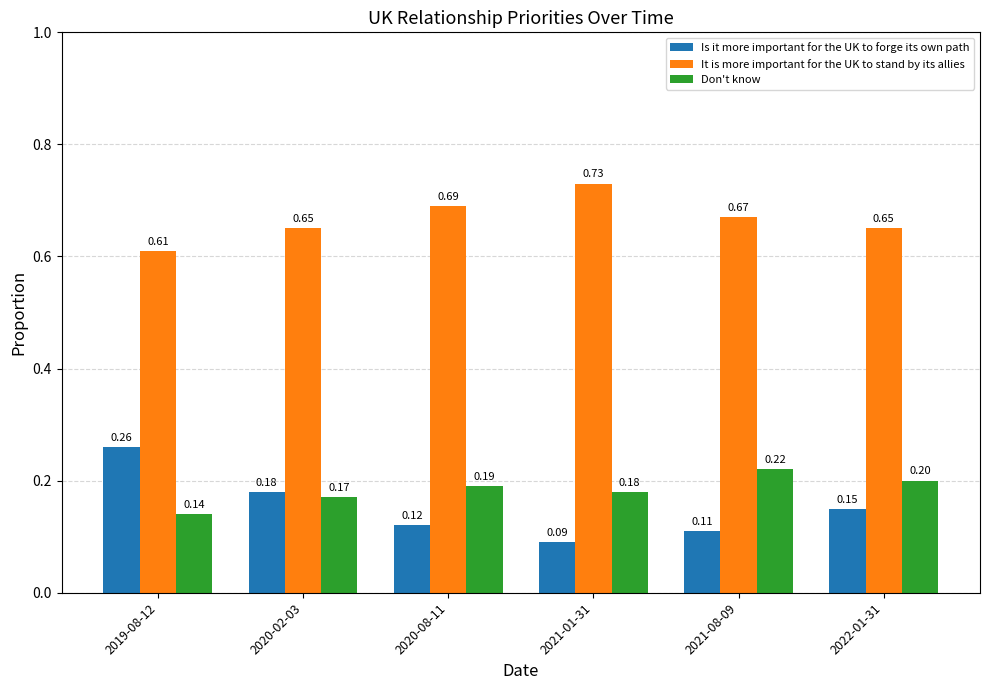

At which category is the sum across all series the highest?

2019-08-12